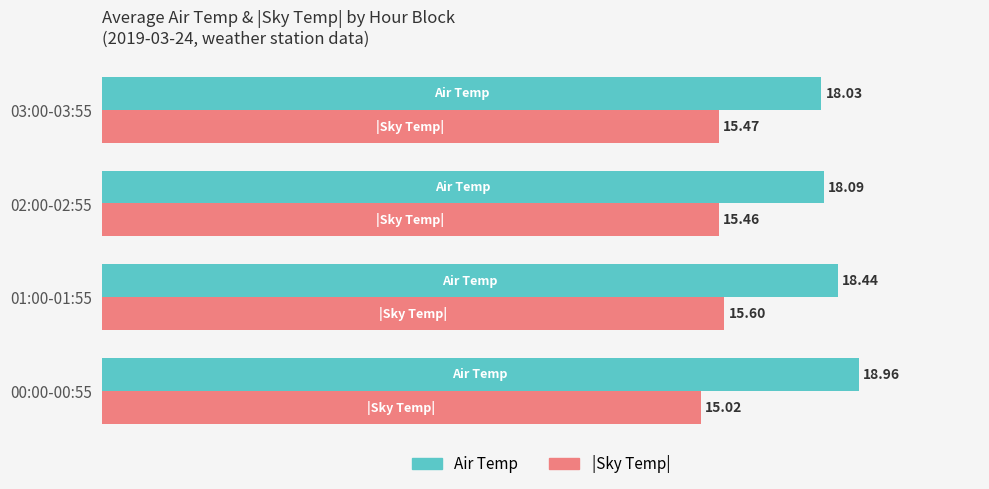

What is the difference between the maximum and minimum values in the |Sky Temp| series?

0.6